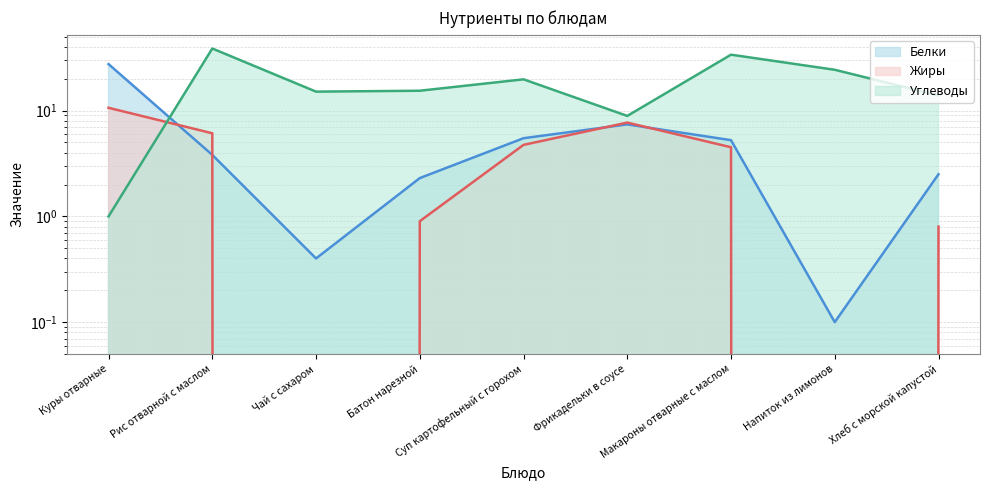

Reading left to right, list all the values displayed in this chart.

Белки: 27.5	3.8	0.4	2.3	5.5	7.4	5.2	0.1	2.5
Жиры: 10.6	6.1	0.0	0.9	4.7	7.7	4.5	0.0	0.8
Углеводы: 1.0	38.6	15.1	15.4	19.7	8.9	33.8	24.3	13.9